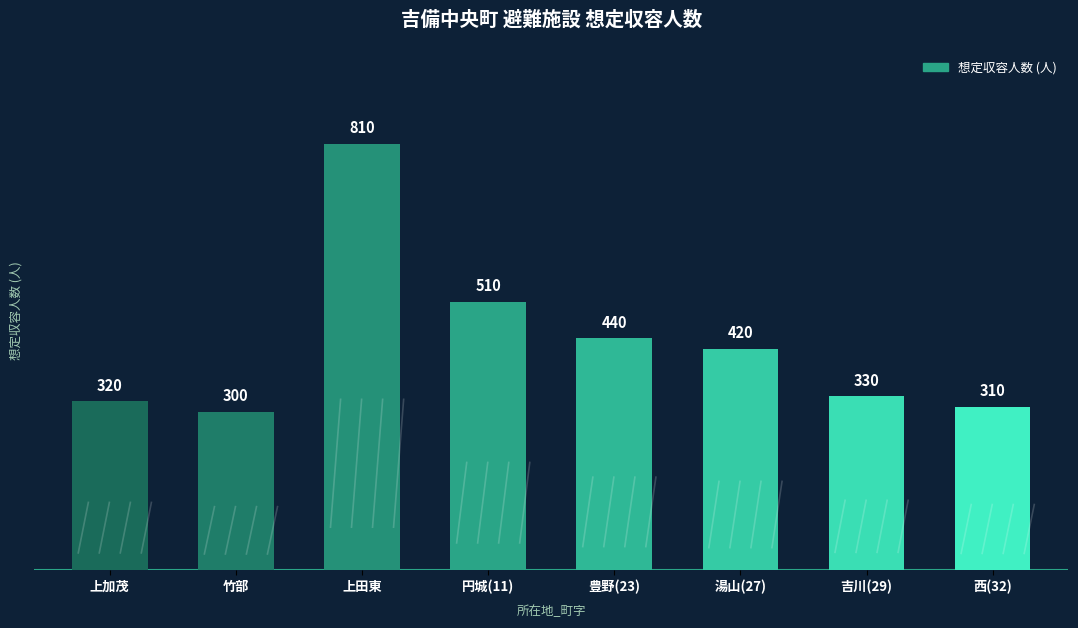

How many data points does each series have?

8